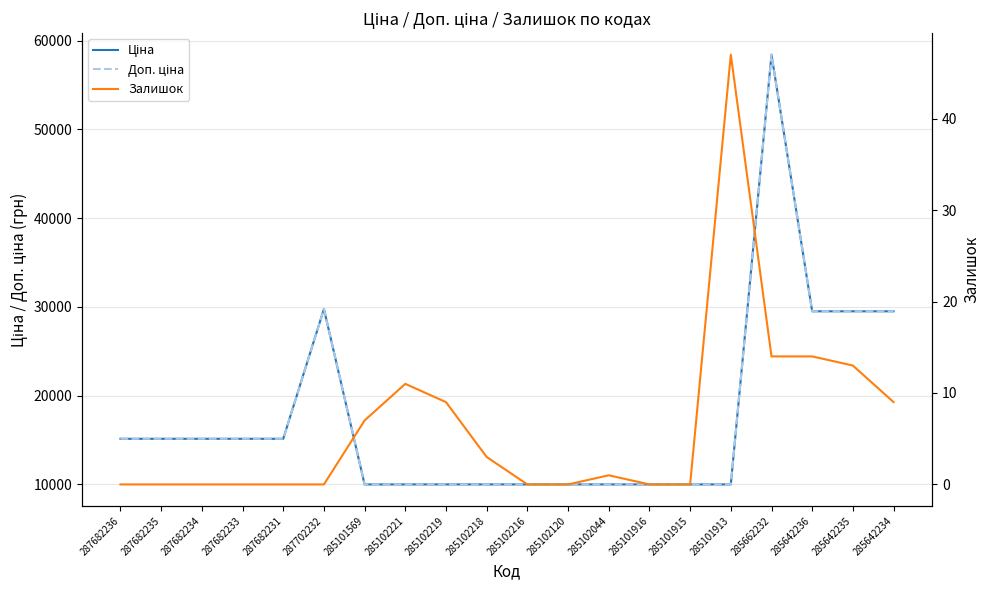

Reading left to right, extract all data points from this chart.

Ціна: 15120.0	15120.0	15120.0	15120.0	15120.0	29747.2	9975.0	9975.0	9975.0	9975.0	9975.0	9975.0	9975.0	9975.0	9975.0	9975.0	58426.5	29491.5	29491.5	29491.5
Доп. ціна: 15120.0	15120.0	15120.0	15120.0	15120.0	29747.2	9975.0	9975.0	9975.0	9975.0	9975.0	9975.0	9975.0	9975.0	9975.0	9975.0	58426.5	29491.5	29491.5	29491.5
Залишок: 0.0	0.0	0.0	0.0	0.0	0.0	7.0	11.0	9.0	3.0	0.0	0.0	1.0	0.0	0.0	47.0	14.0	14.0	13.0	9.0